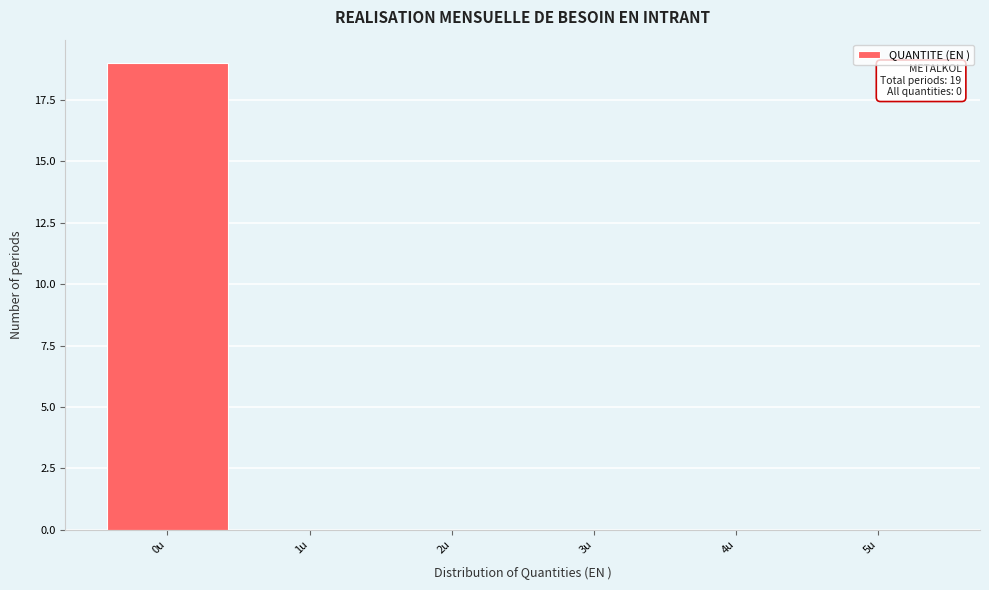

Over which range of the x-axis is the bar tallest?

-0.5 to 0.5